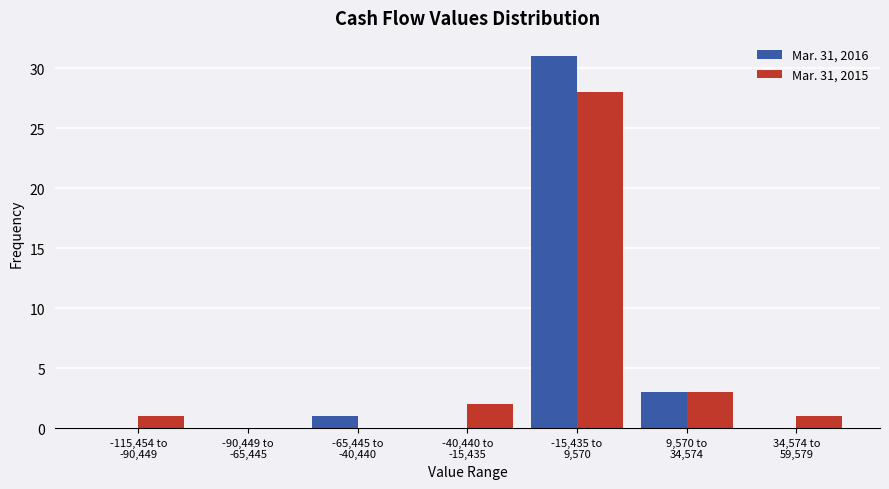

What is the maximum value shown in the chart?

31